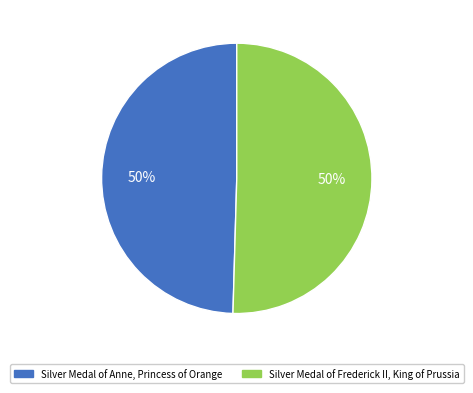

What percentage is the Silver Medal of Frederick II, King of Prussia slice, to the nearest percent?

50%